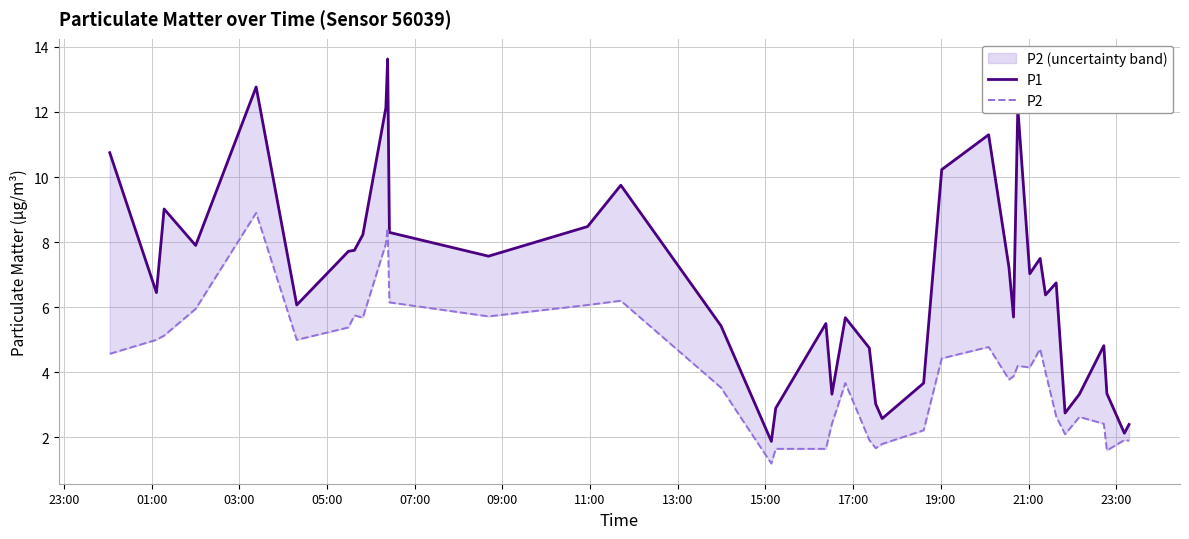

Rank the series at 17:00 from lowest to highest value.

P2, P1